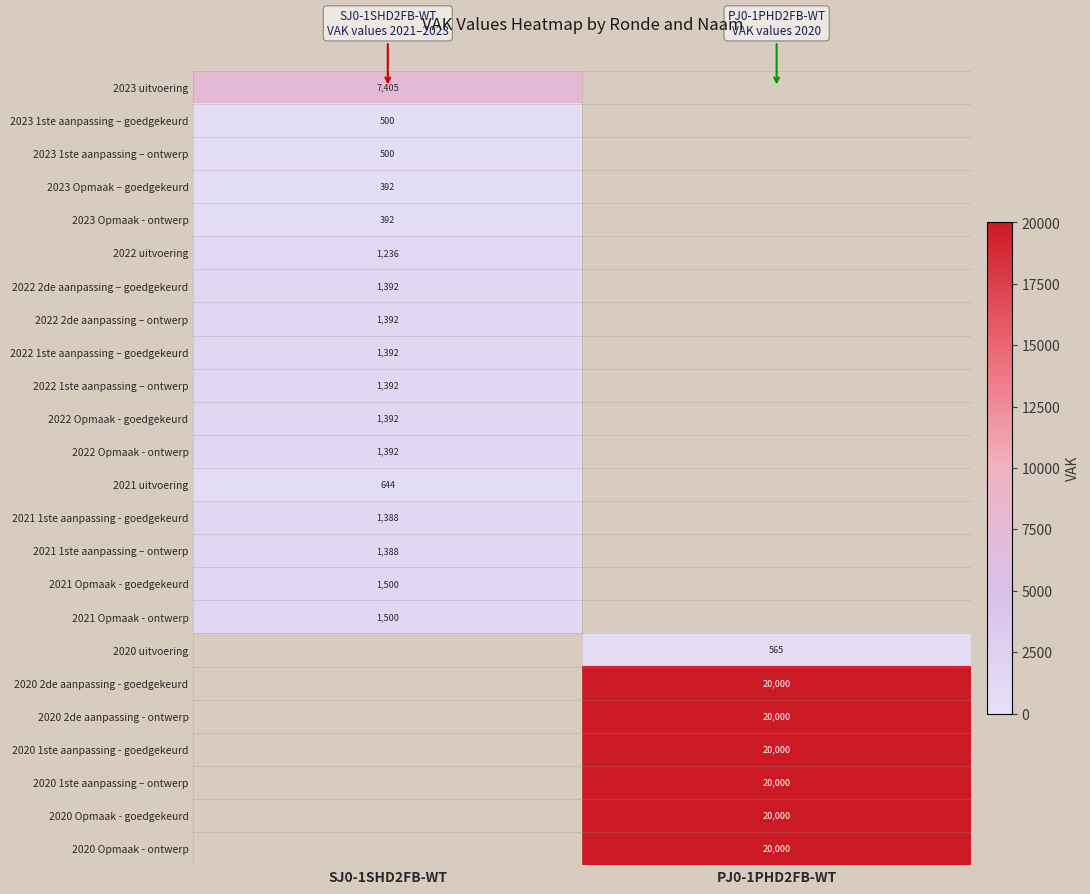

At which category does the chart reach its minimum across all series?

SJ0-1SHD2FB-WT